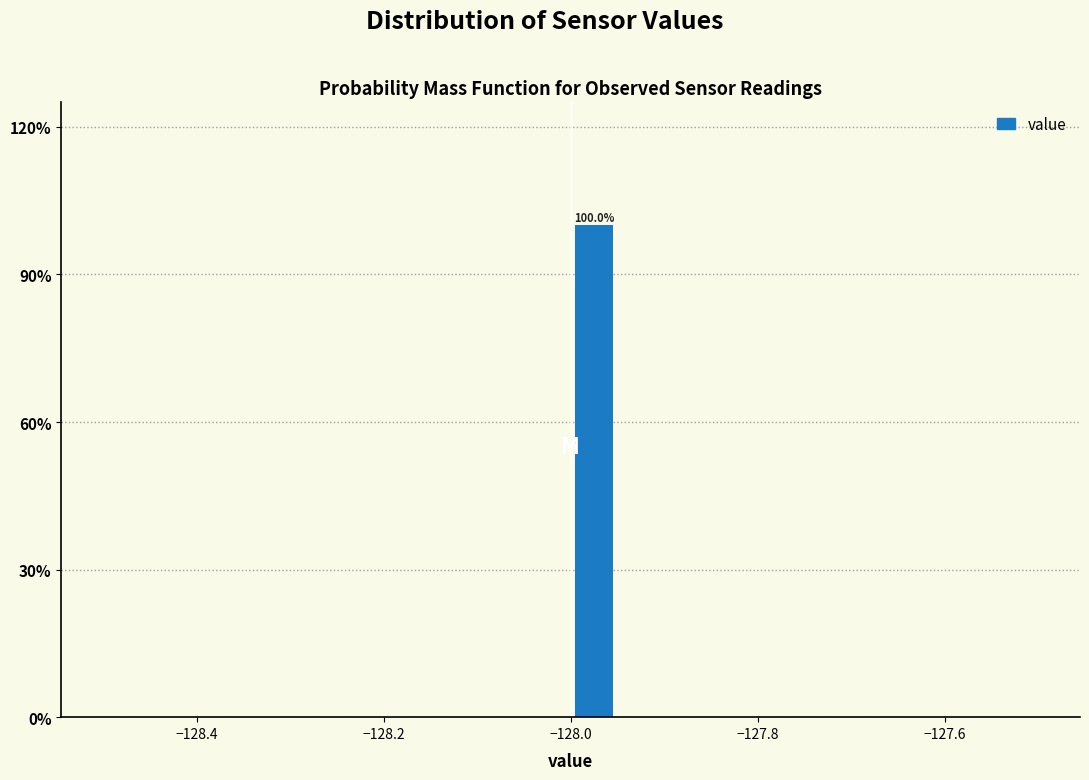

Read against the x-axis, roughly where is the centre of the tallest bar?

-127.98